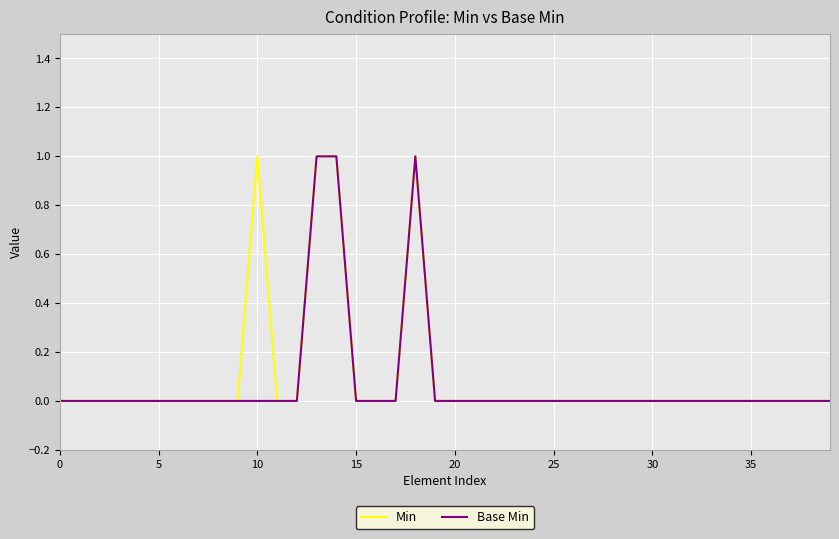

True or false: Base Min and Min intersect in this chart.

False